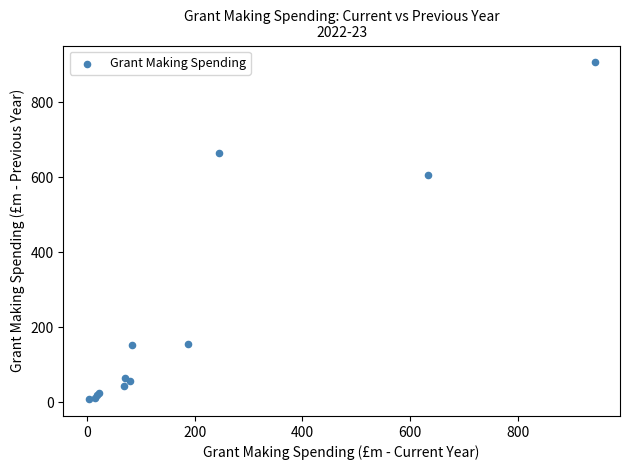

What Y value in the scatter plot is closest to 457?

606.6